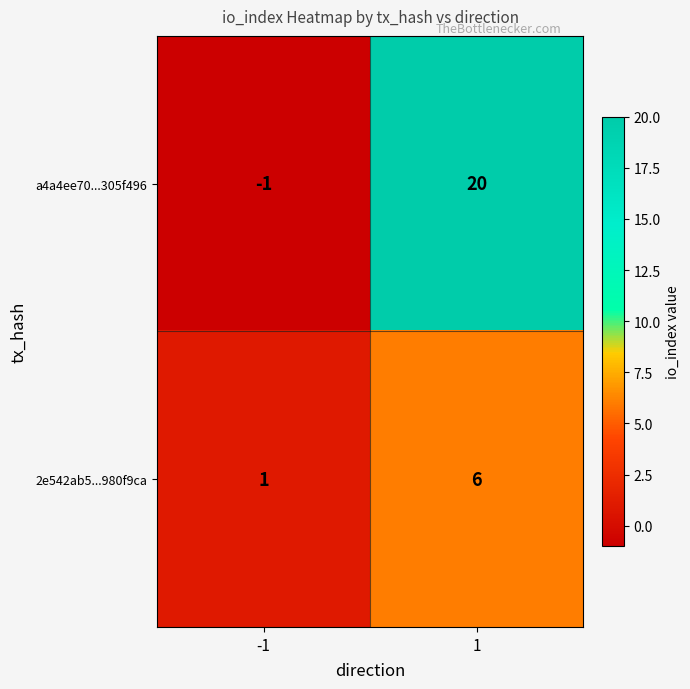

What is the minimum value shown in the chart?

-1